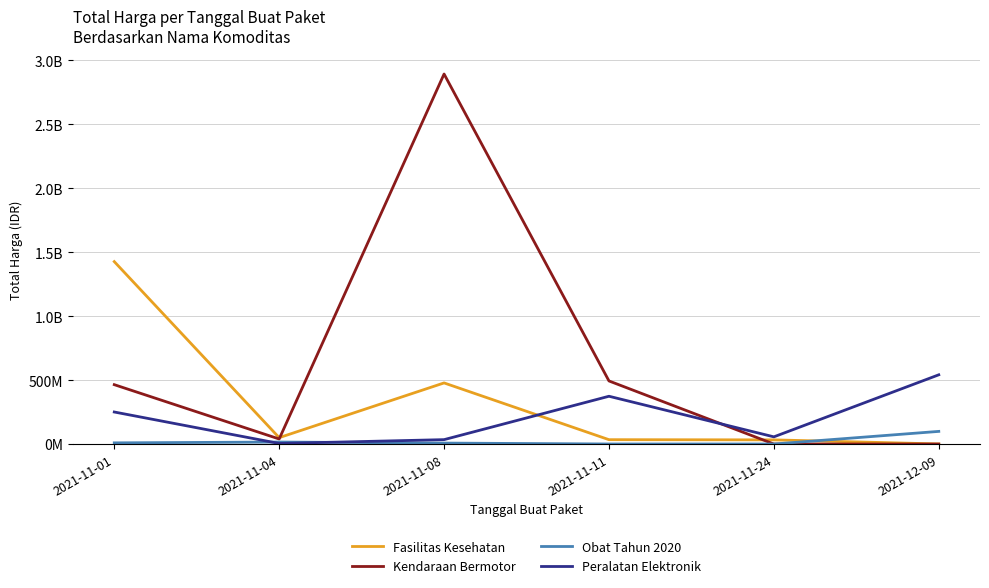

Does the chart have visible grid lines?

Yes